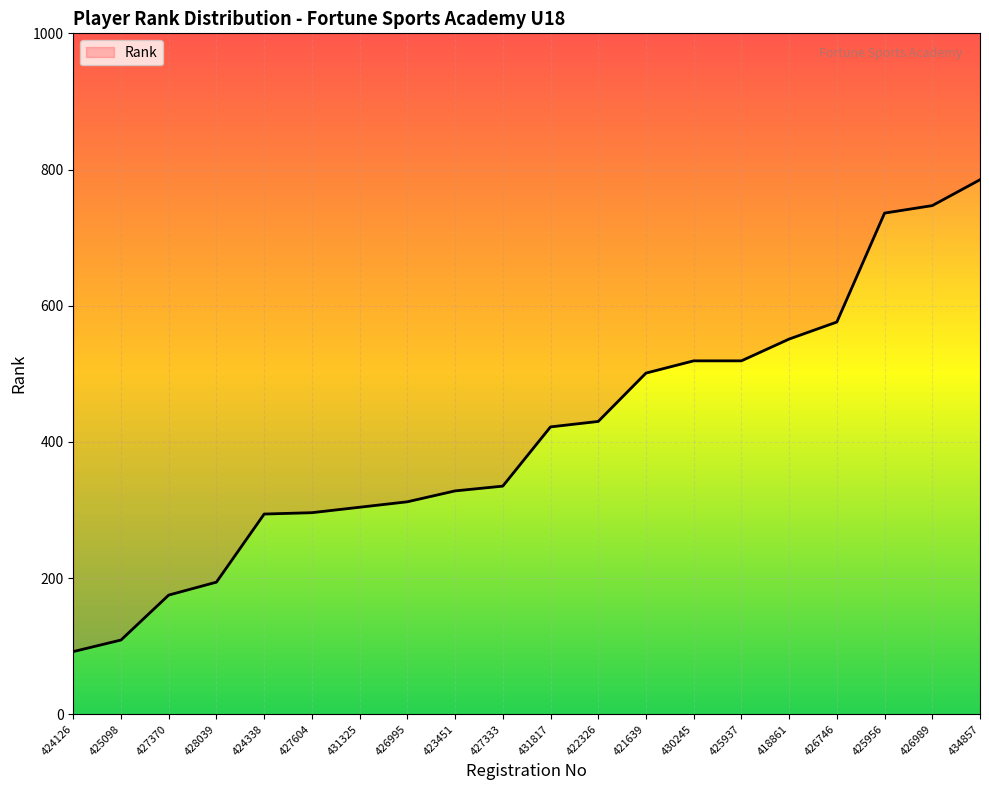

True or false: there are more than 1 points higher than both neighbors.

False